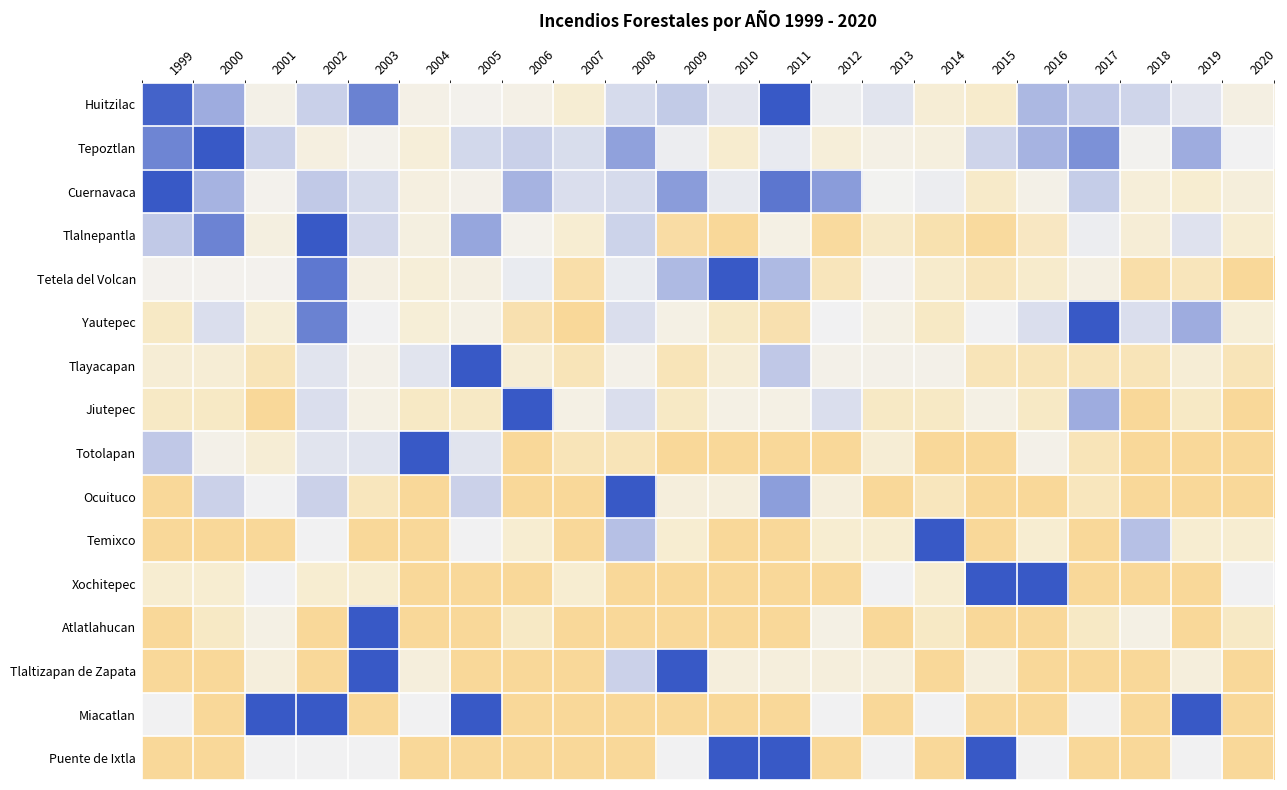

Between 2014 and 2018, which is larger?

2018